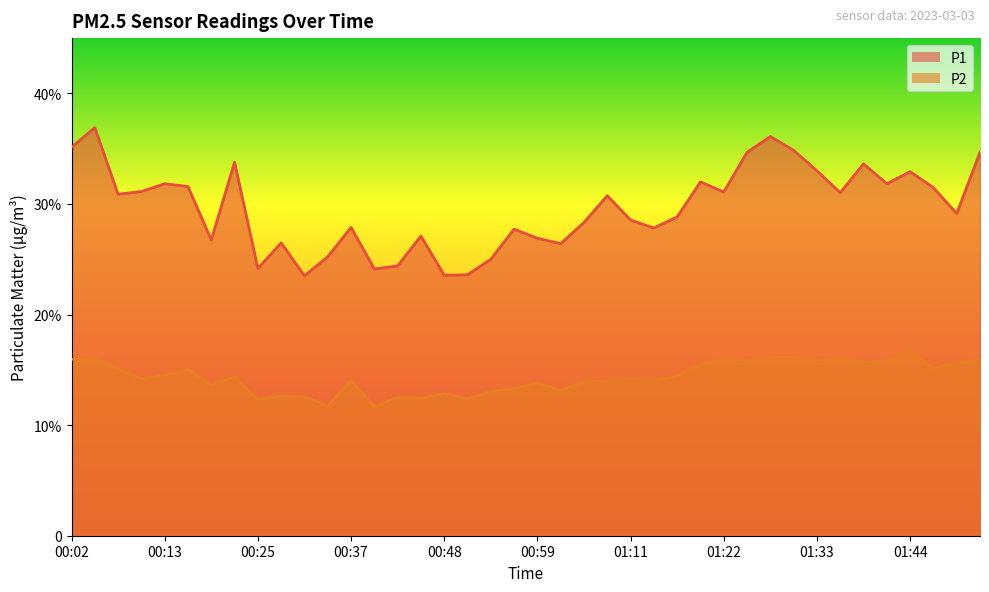

Which series has the largest total across all categories?

P1